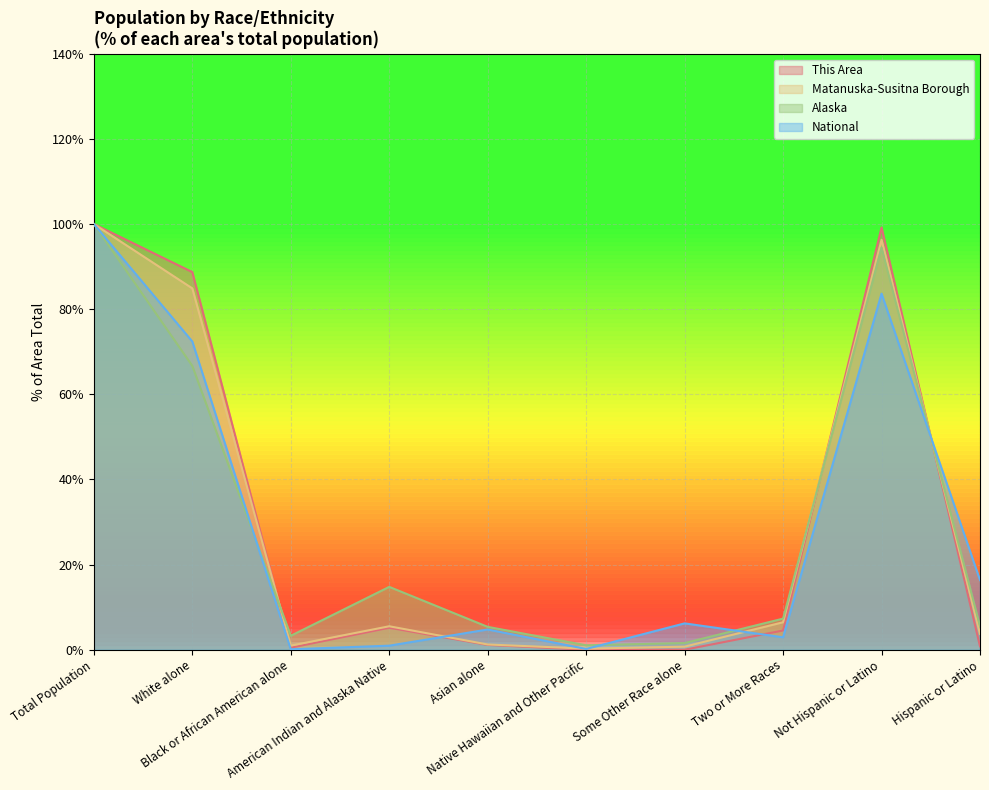

What is the sum of the Matanuska-Susitna Borough values at Two or More Races and Asian alone?

7.7